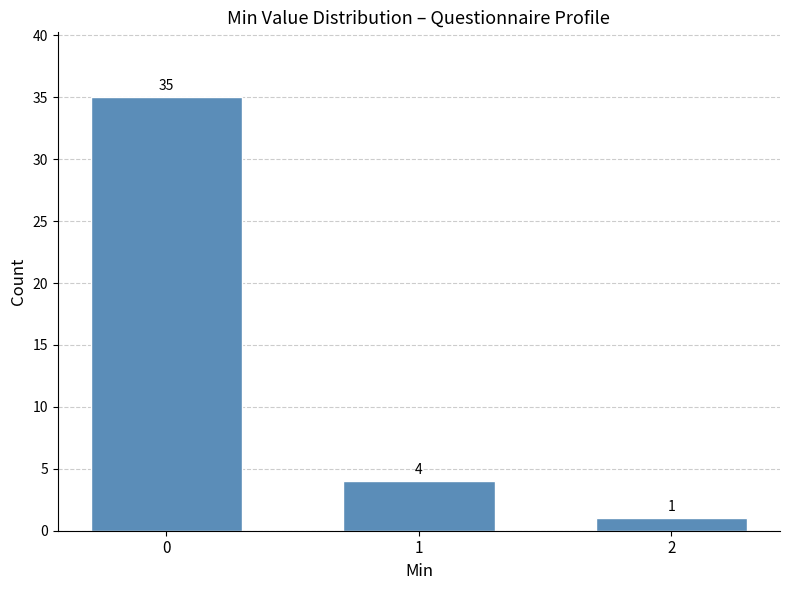

What is the change in value from 0 to 1?

-31